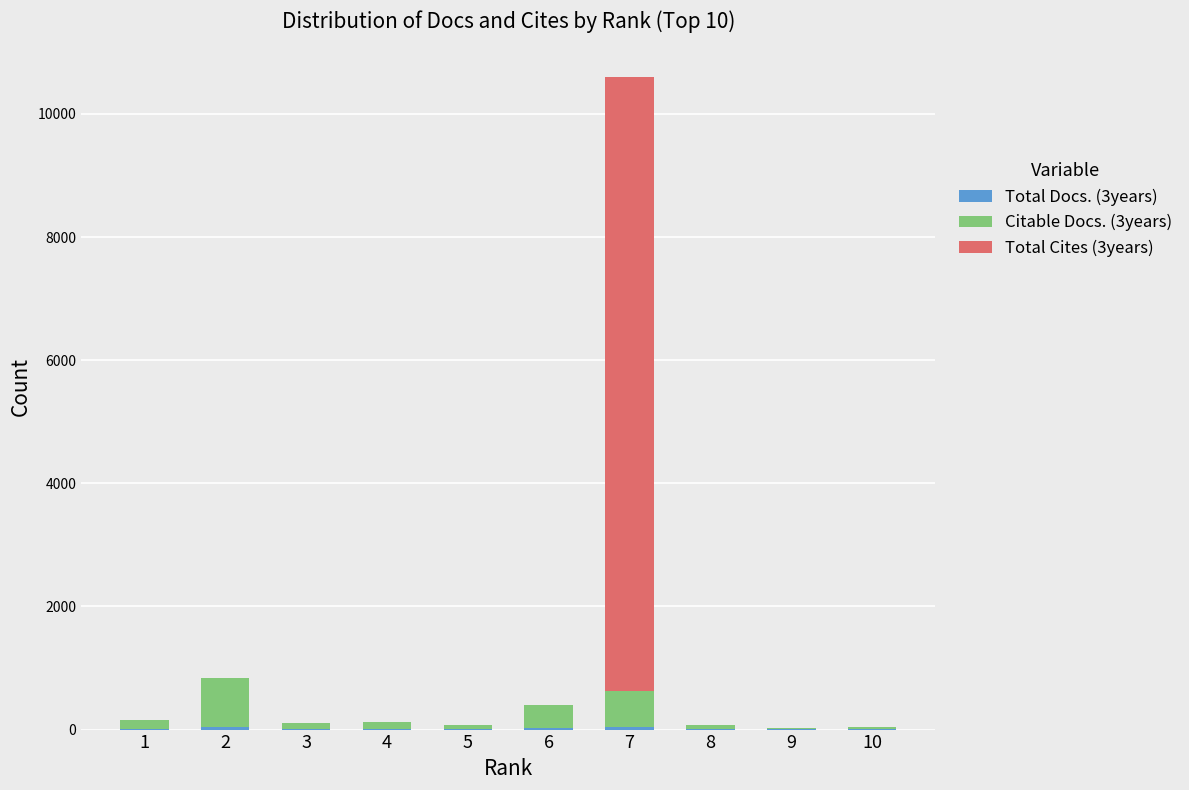

At which category is the sum across all series the highest?

7